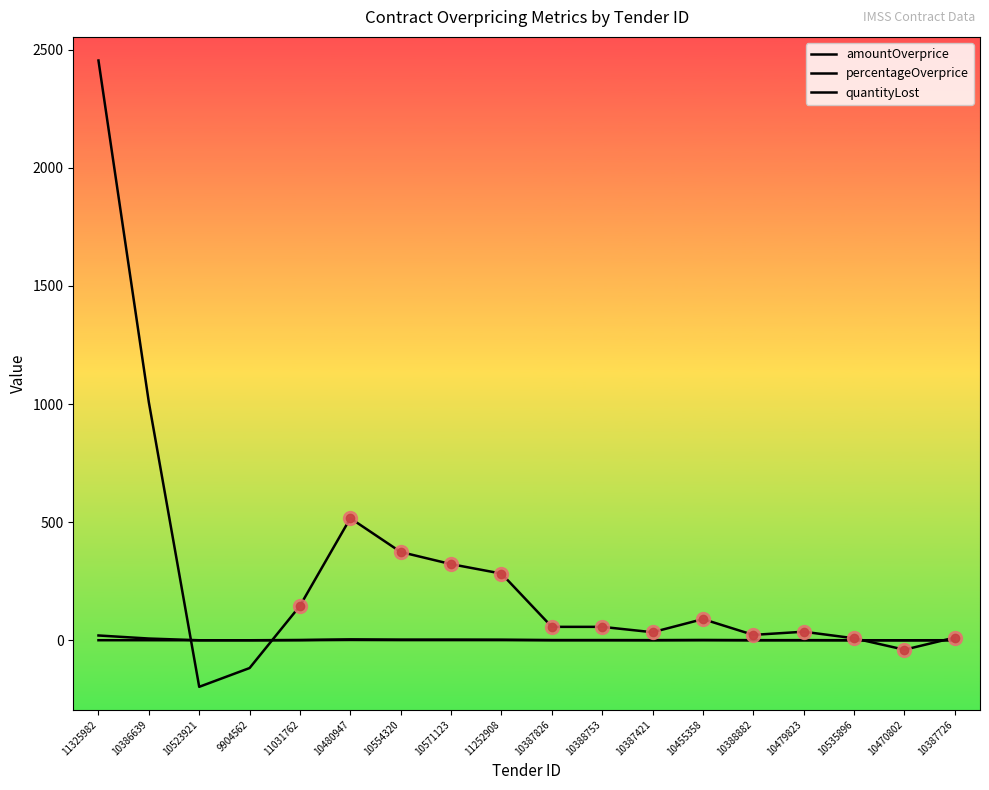

True or false: quantityLost and percentageOverprice cross at least once.

False